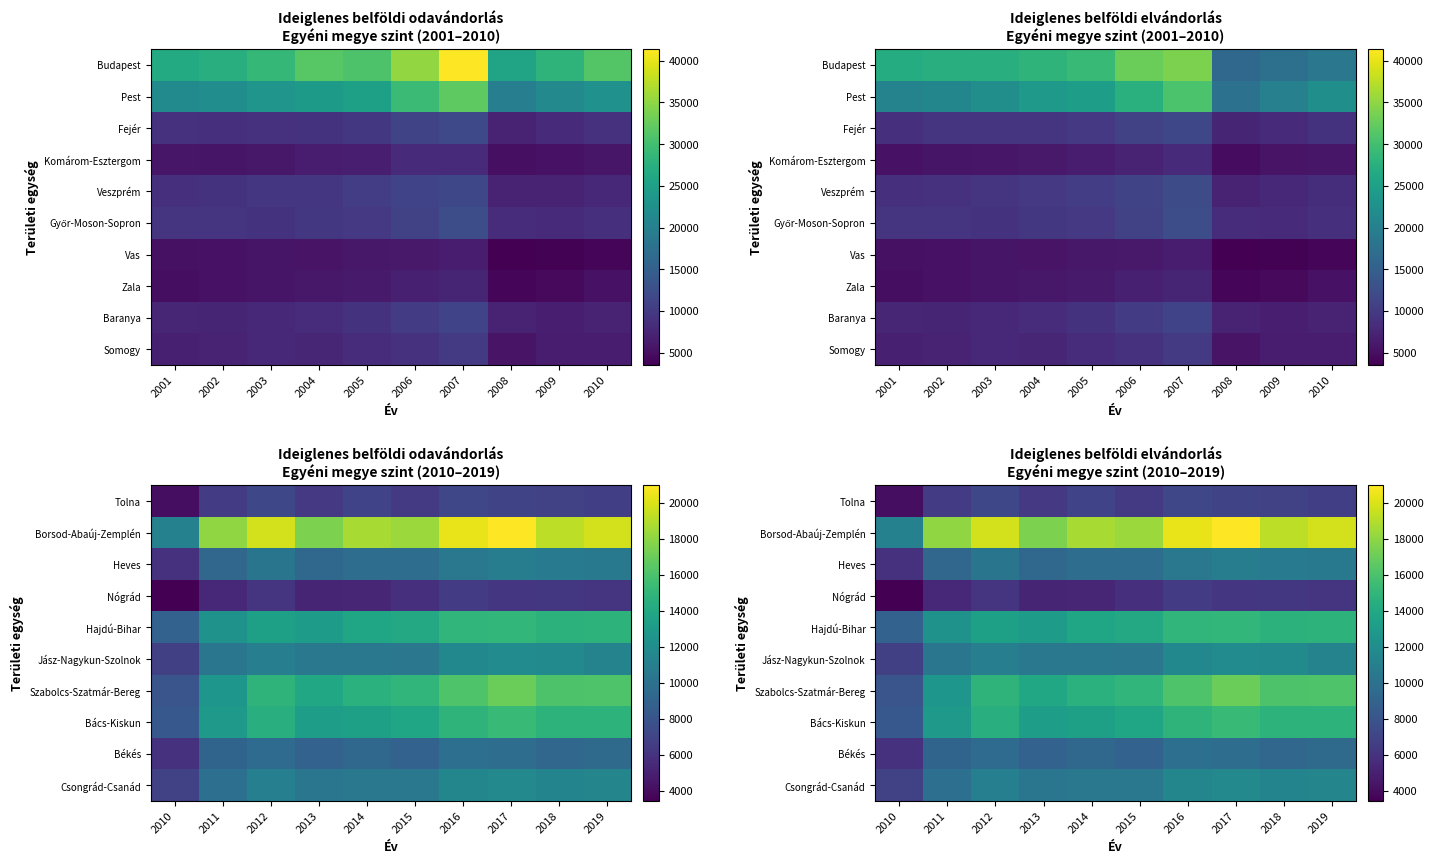

What is the difference between the maximum and second lowest values in the Borsod-Abaúj-Zemplén series?

3448